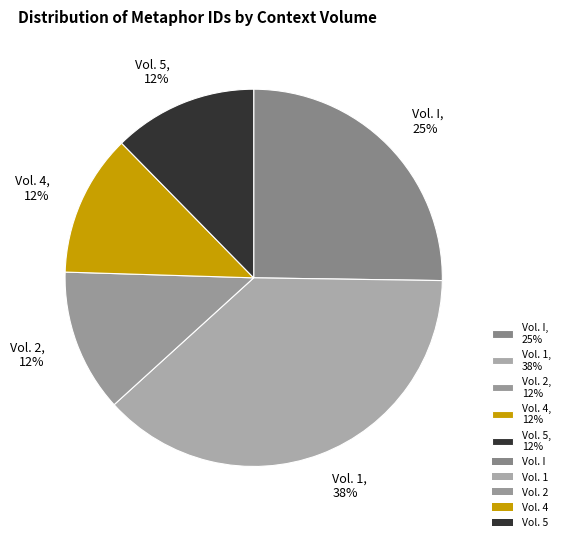

True or false: Vol. 1, 38% accounts for 38% of the total.

True